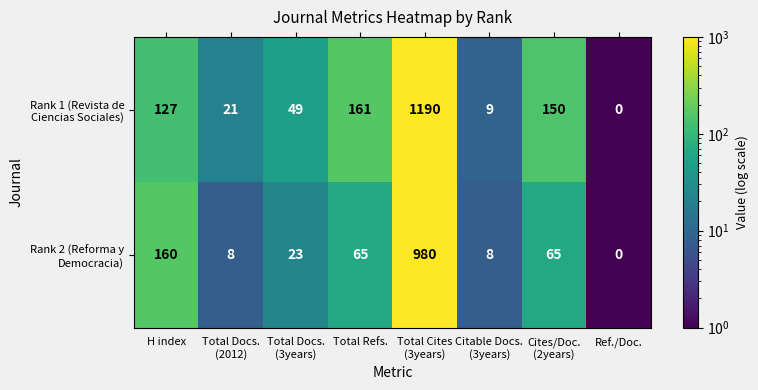

What is the spread (max minus min) of values at Total Refs.?

96